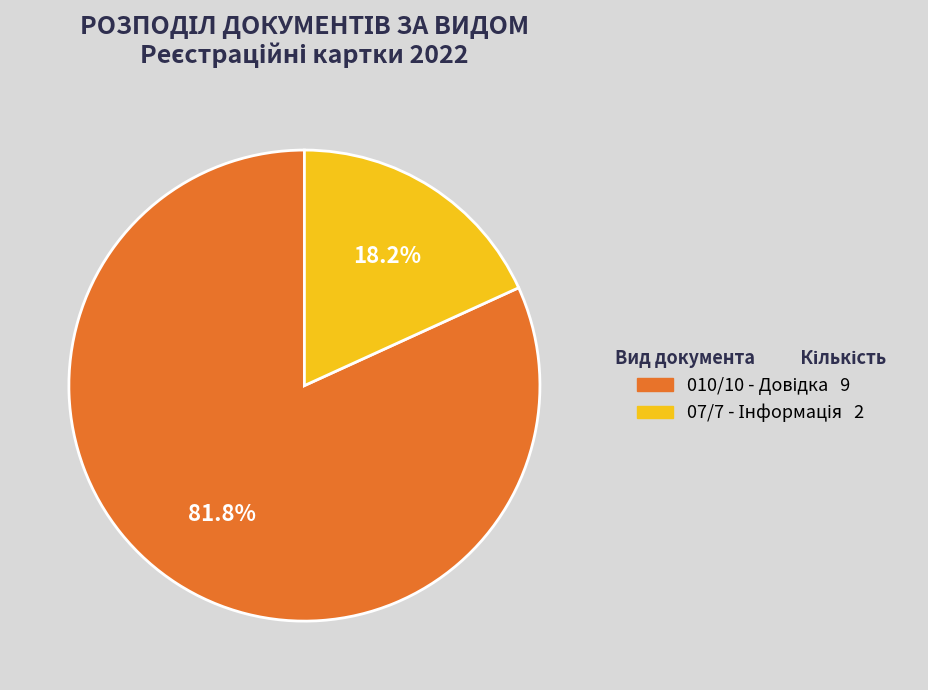

Does any single category account for the majority?

Yes